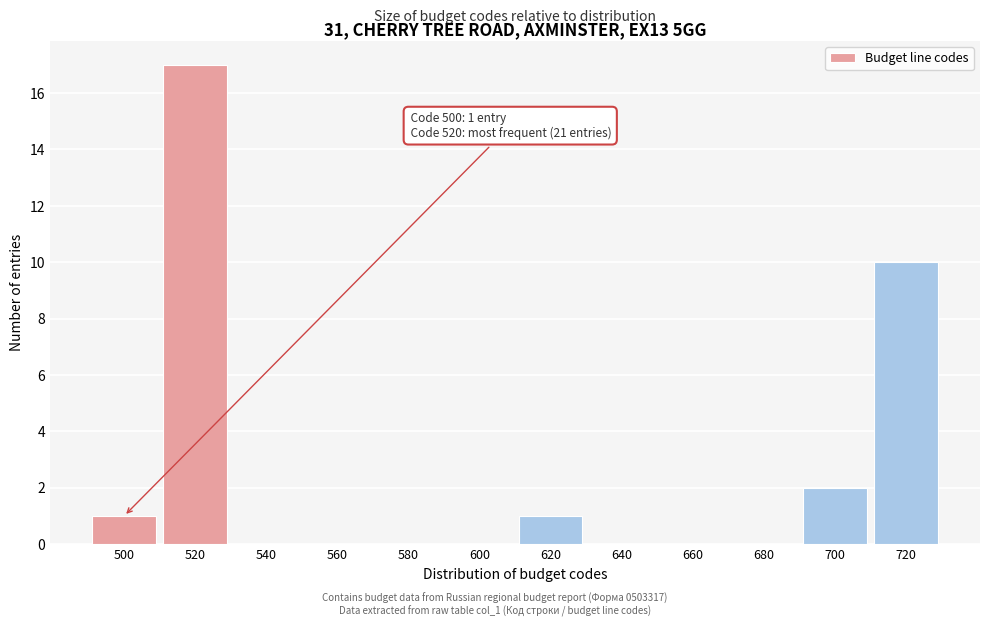

Over which range of the x-axis is the bar tallest?

510 to 530